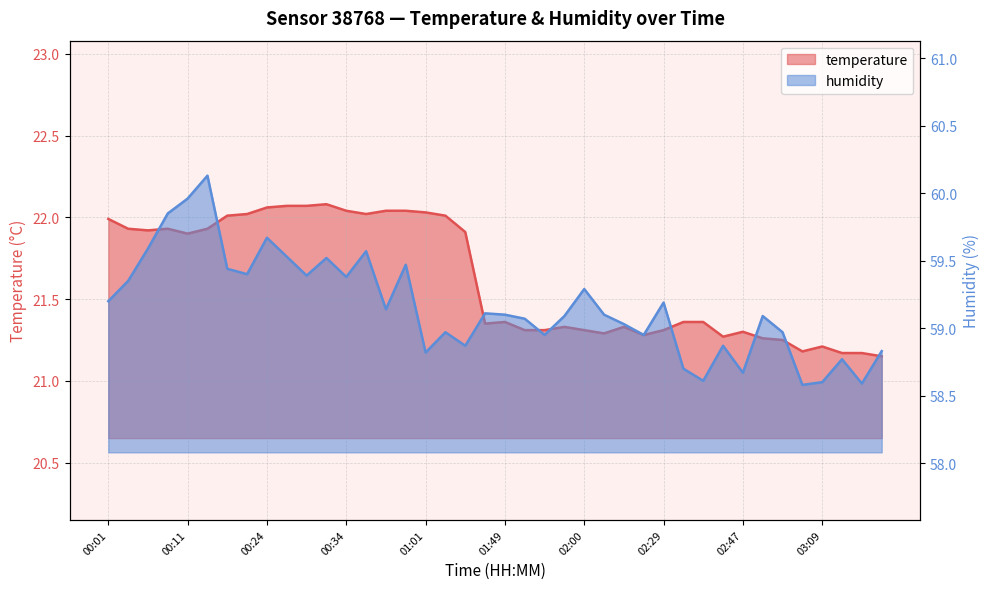

What are all the series names shown in the legend?

temperature, humidity